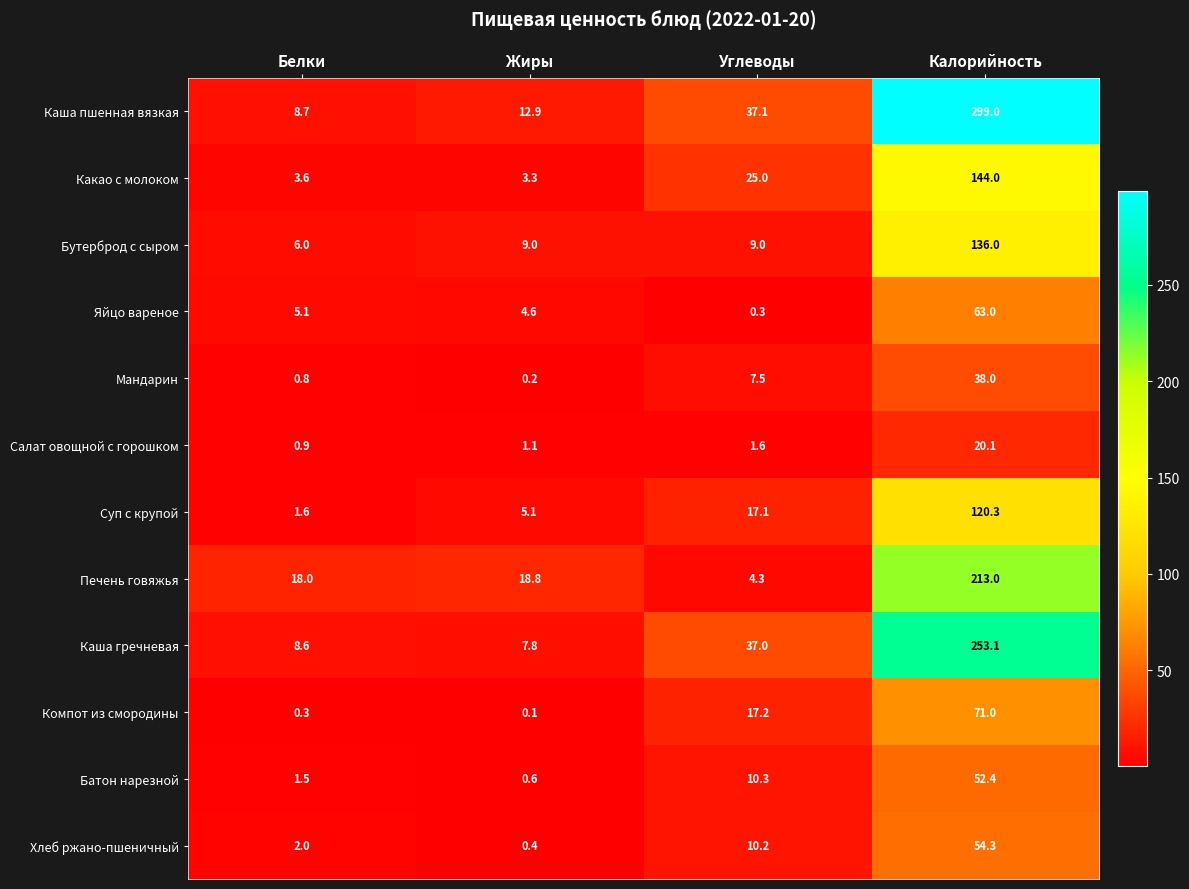

At which label is Какао с молоком closest to 73?

Углеводы